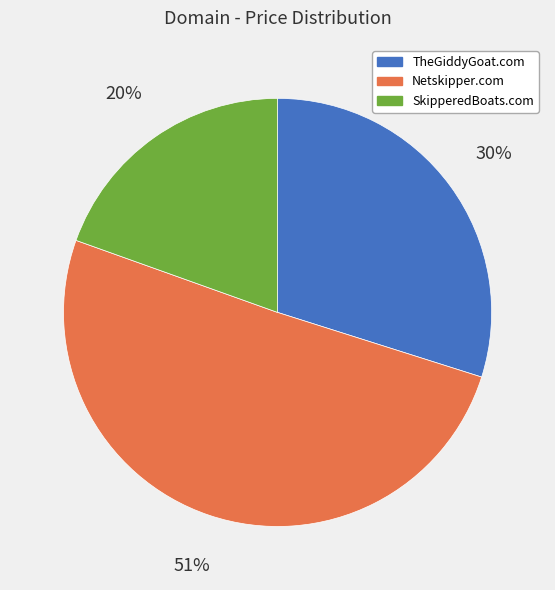

Rank the categories by value from highest to lowest.

Netskipper.com, TheGiddyGoat.com, SkipperedBoats.com